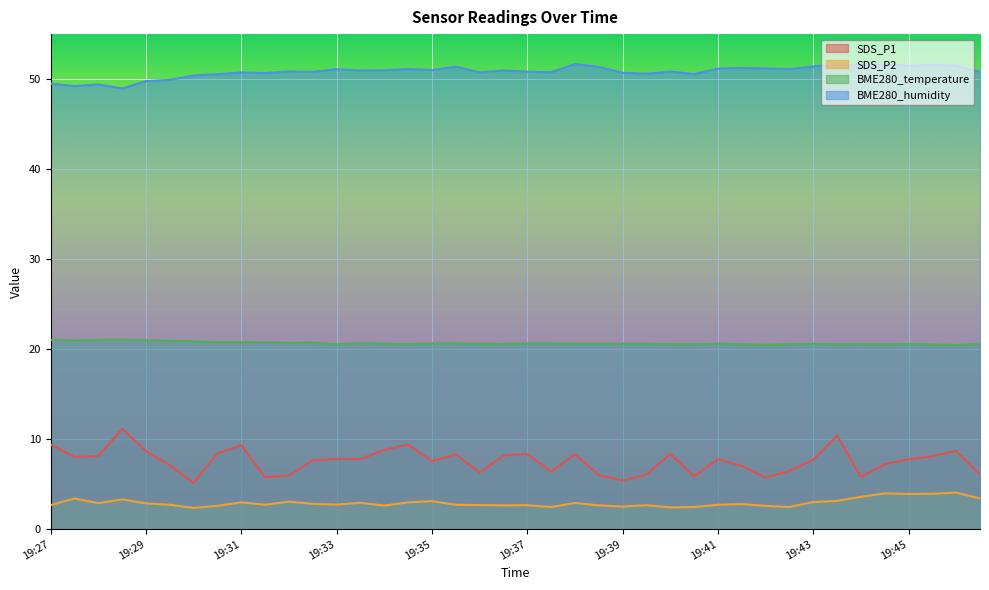

Rank the series at 19:43 from lowest to highest value.

SDS_P2, SDS_P1, BME280_temperature, BME280_humidity